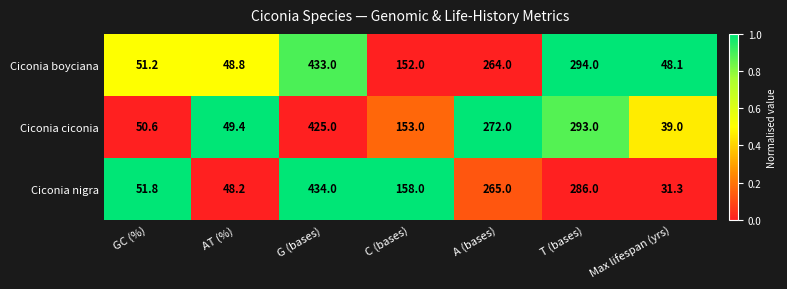

At which label does Ciconia nigra first exceed 158?

G (bases)